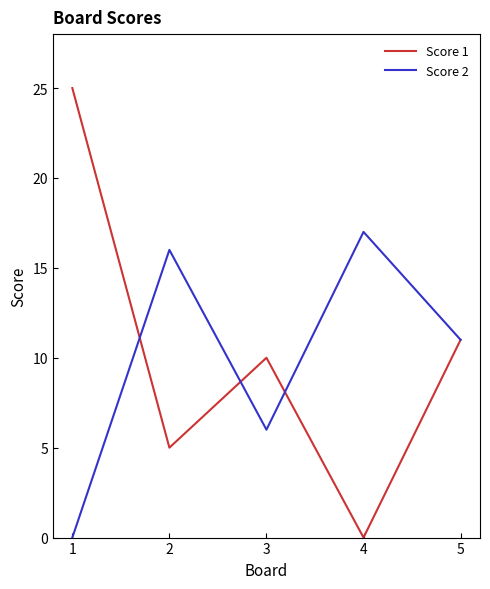

What is the difference between the highest and lowest values at 4?

17